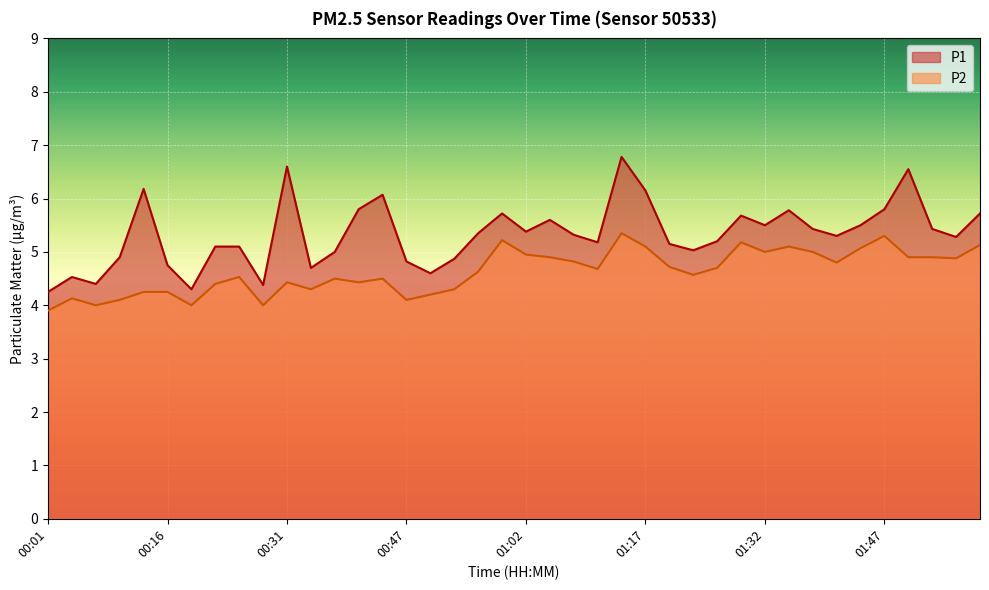

Where is the first local minimum for P1?

00:07